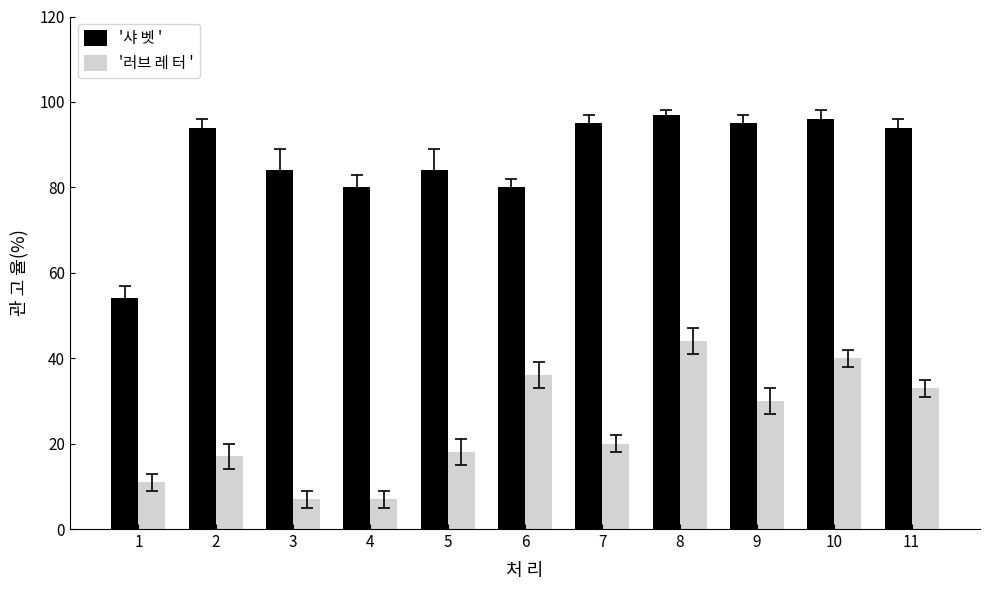

Does the chart contain stacked bars?

No